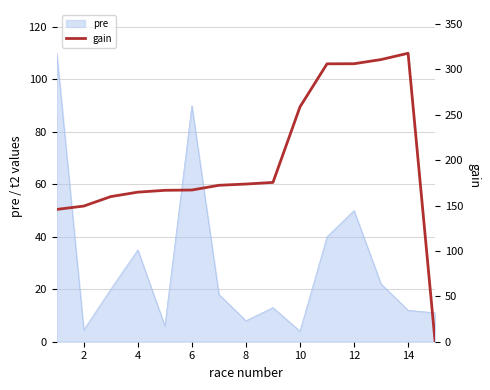

What is the minimum value for pre?

4.0